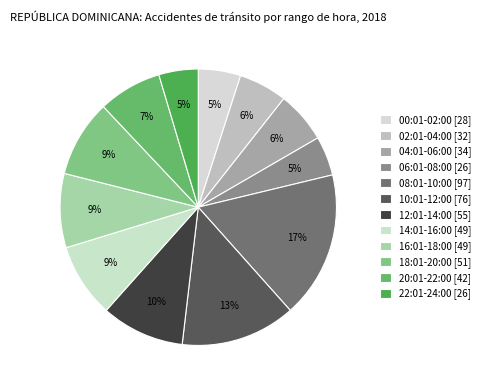

To the nearest percent, what is the difference between the largest and smallest slice percentages?

13%